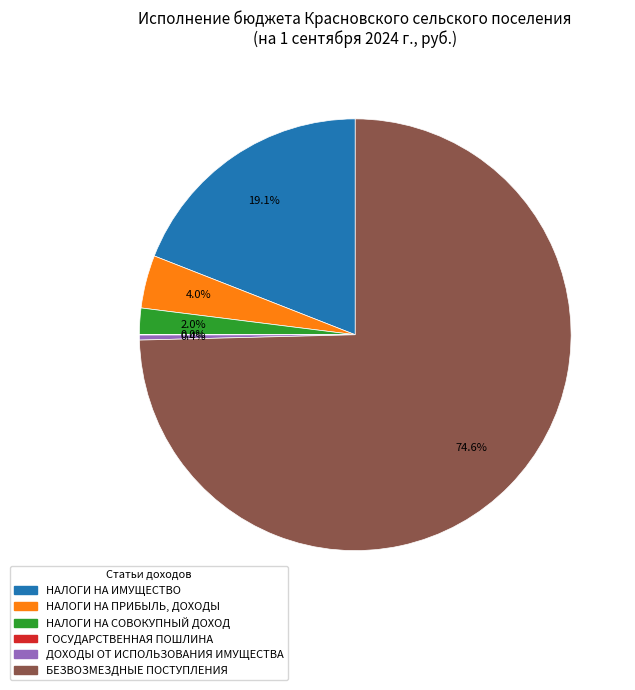

How much of the chart is everything except ДОХОДЫ ОТ ИСПОЛЬЗОВАНИЯ ИМУЩЕСТВА?

99.6%